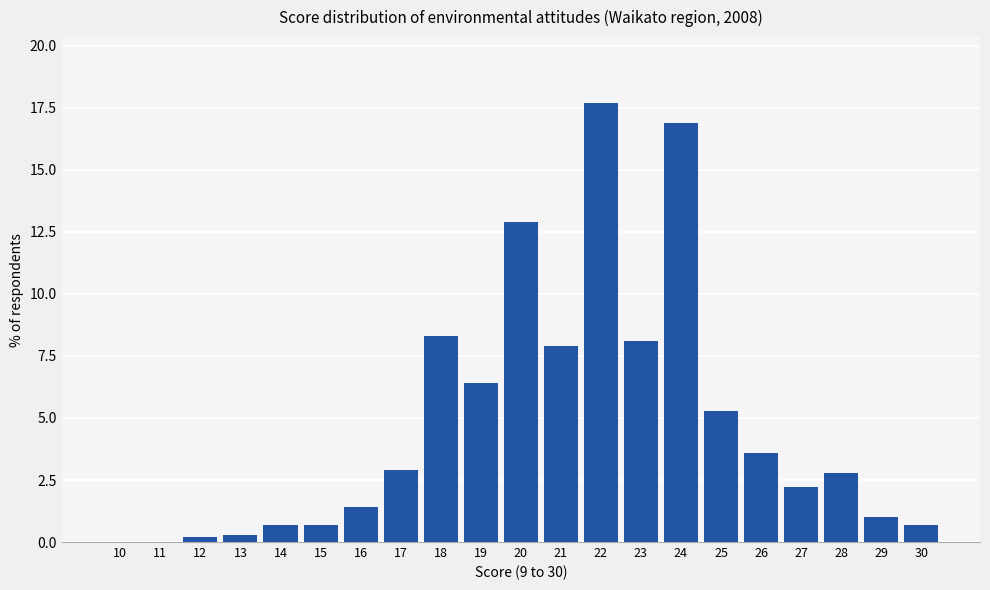

Reading right to left, list all the values displayed in this chart.

30=0.7	29=1.0	28=2.8	27=2.2	26=3.6	25=5.3	24=16.9	23=8.1	22=17.7	21=7.9	20=12.9	19=6.4	18=8.3	17=2.9	16=1.4	15=0.7	14=0.7	13=0.3	12=0.2	11=0.0	10=0.0